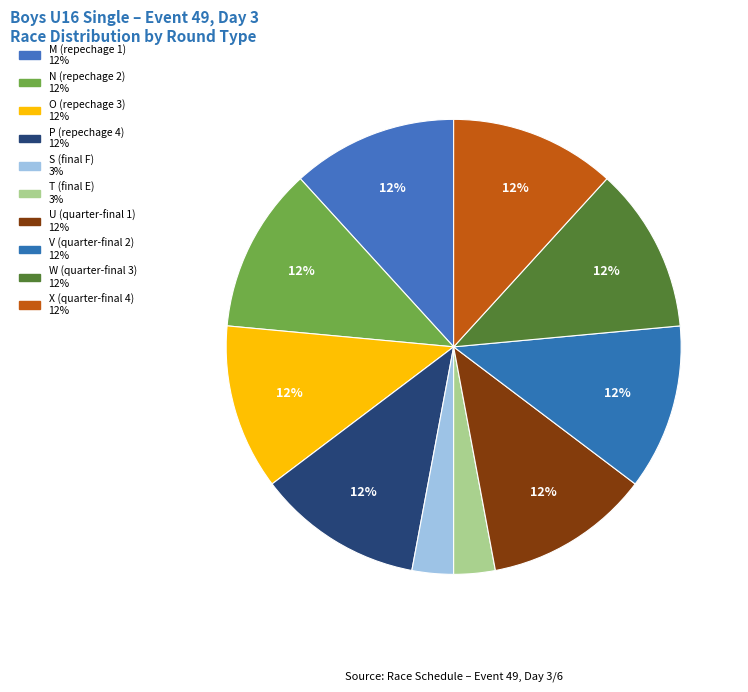

Count the number of slices in the pie.

10